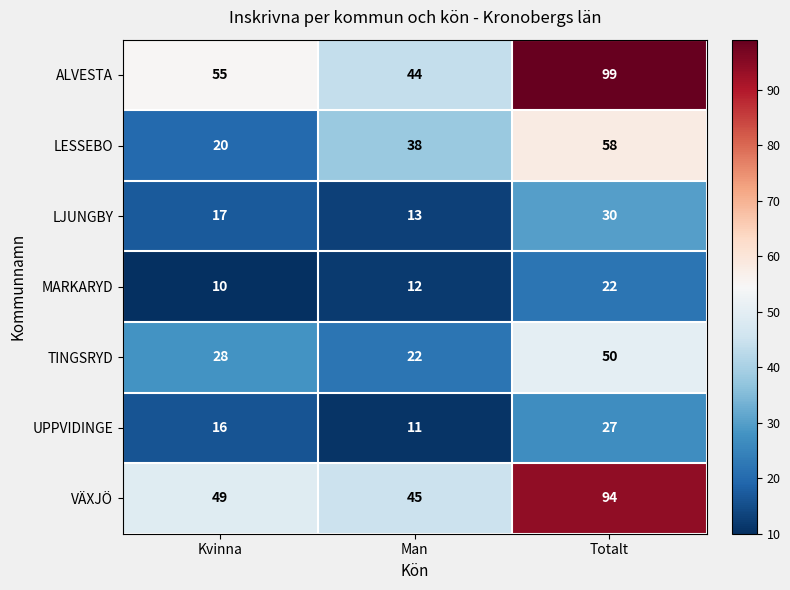

What is the sum of the MARKARYD values at Man and Totalt?

34